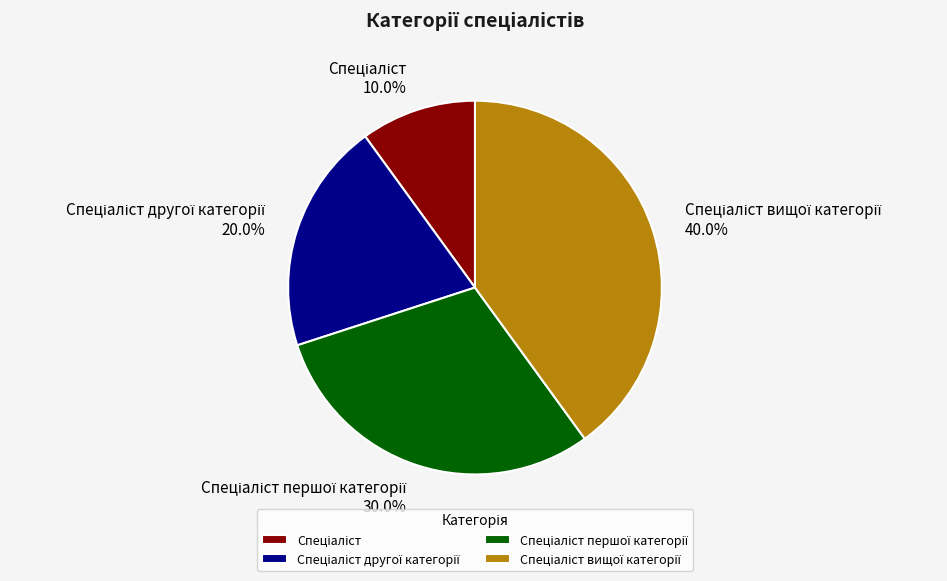

Does any single category account for the majority?

No